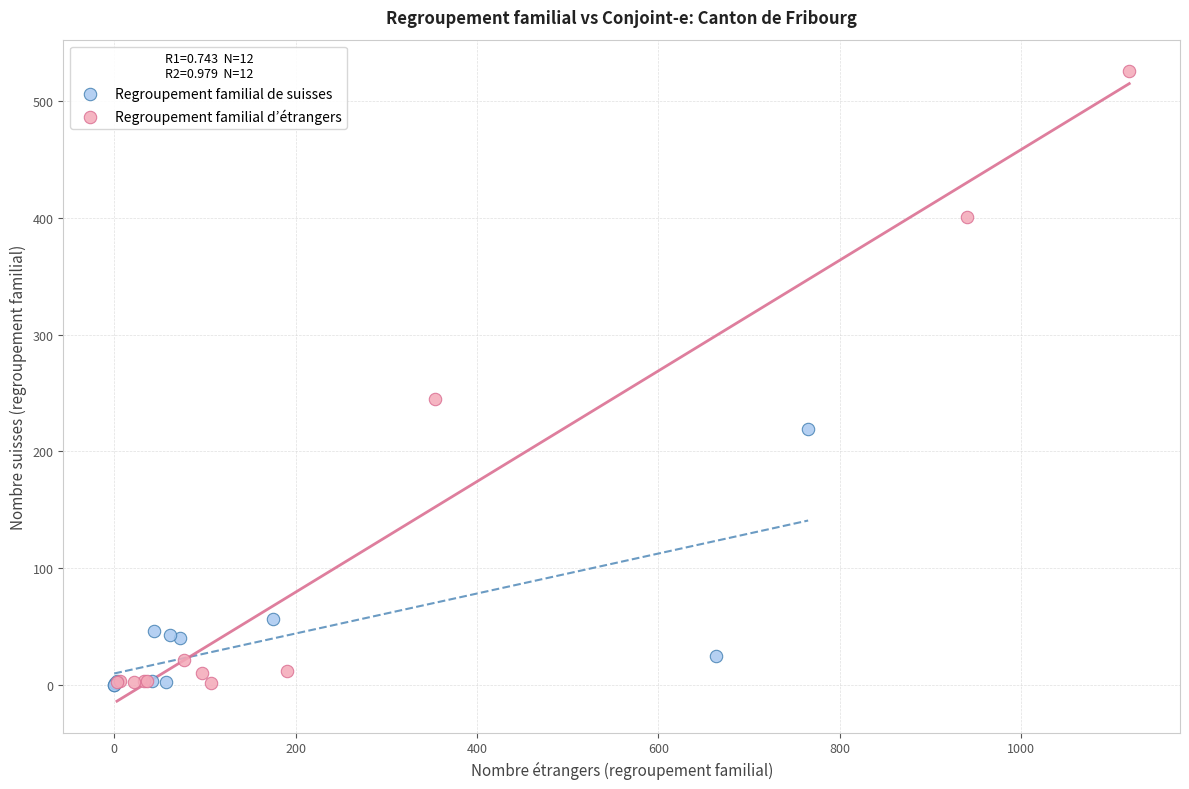

Which series has the largest Y range (max minus min)?

Regroupement familial d’étrangers